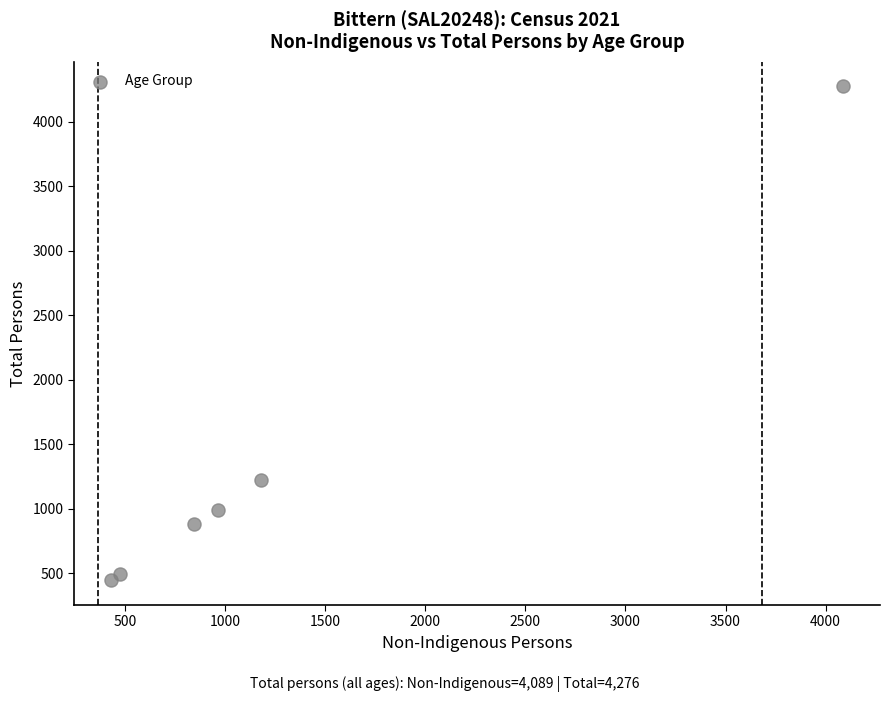

What is the average X value?

1329